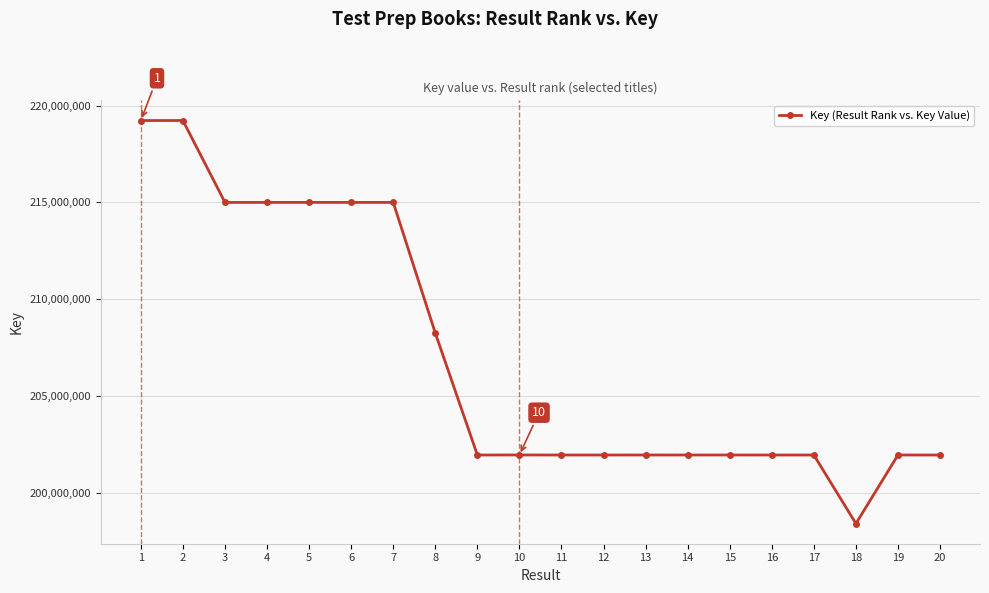

What is the change in value from 4 to 20?

-13038917